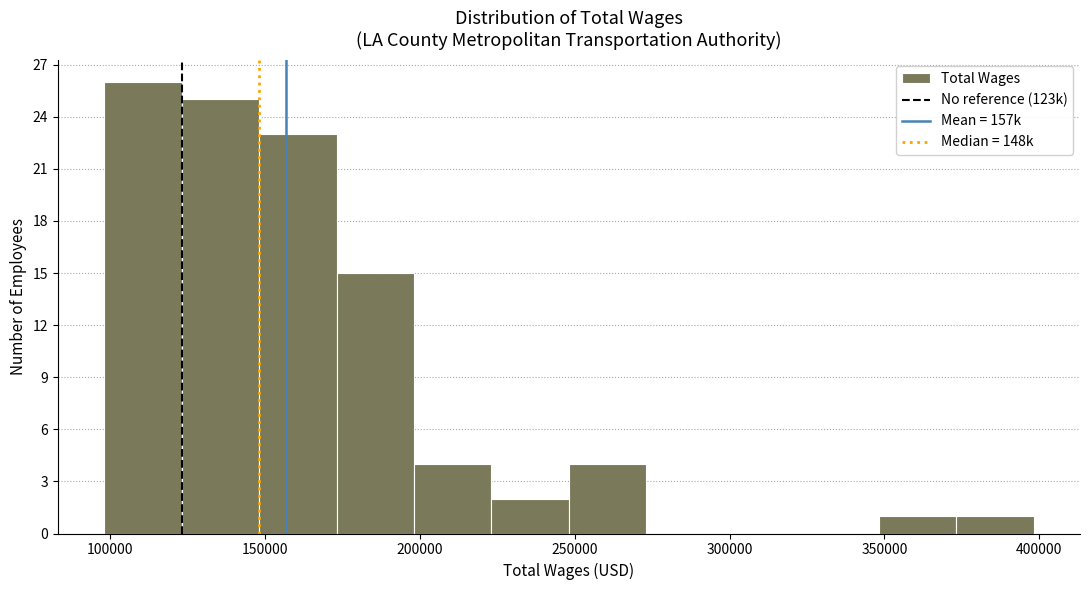

How tall is the bar that spans 375000 to 400000 on the x-axis? Neither the bar edges nor the heights are printed on the chart, so give them approximately, as read against the axes.

1